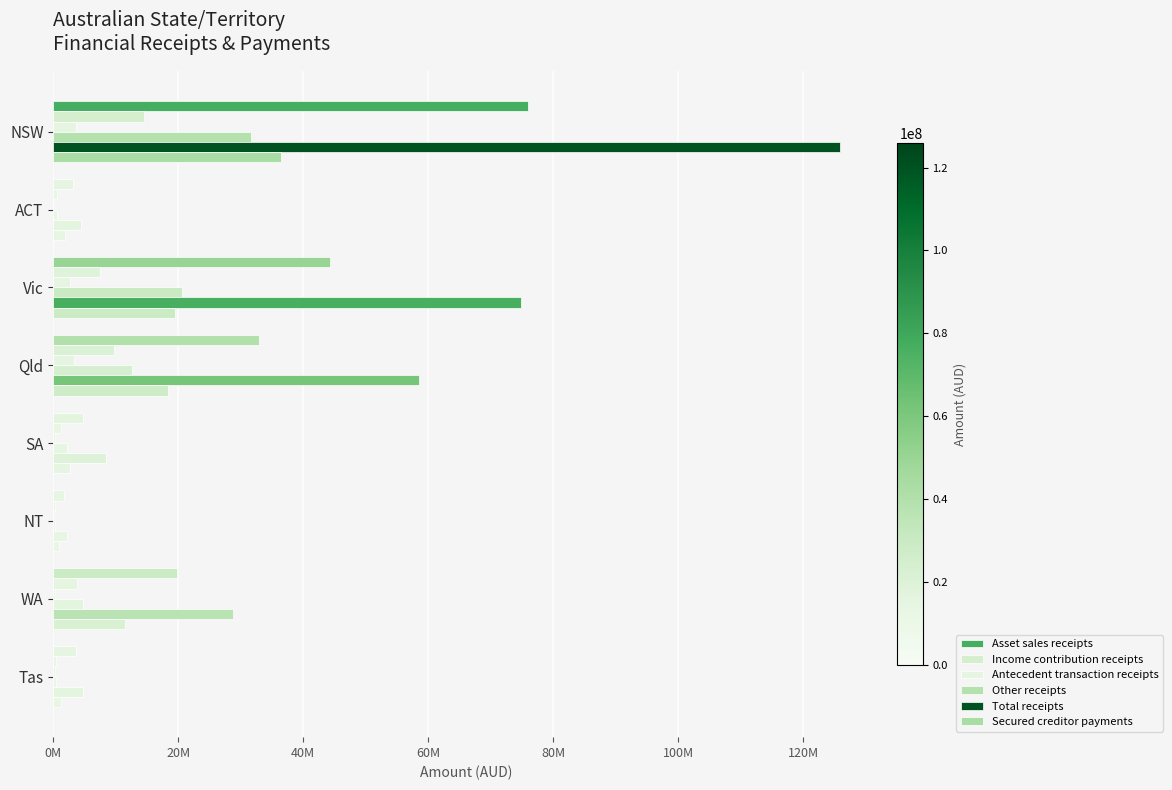

At how many categories does at least one series exceed 35187539?

3